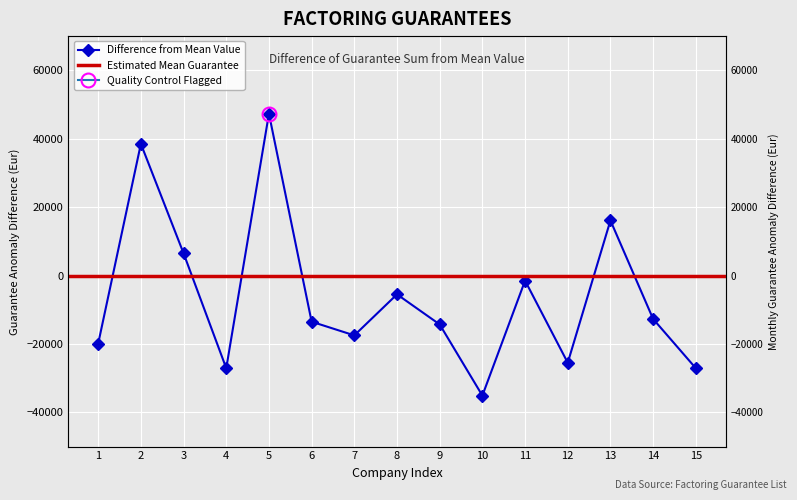

The value at 4 is -36644. True or false?

False